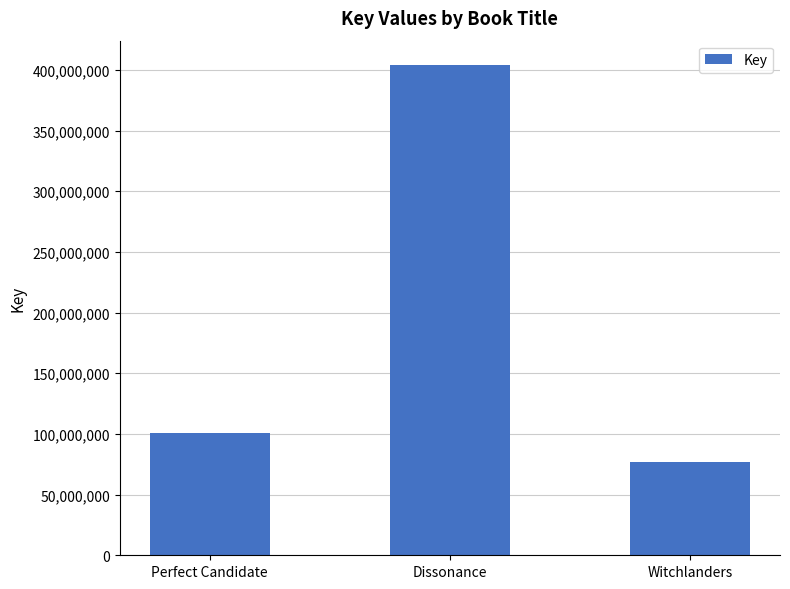

Reading left to right, list all the values displayed in this chart.

100861926	403943763	76625007